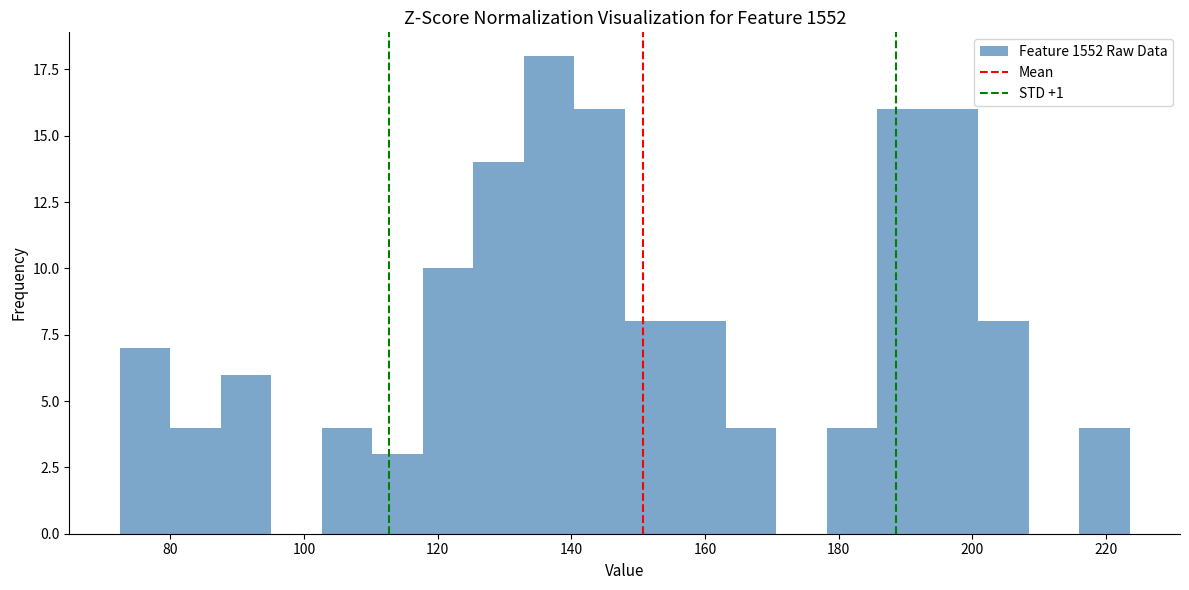

Read against the x-axis, roughly where is the centre of the tallest bar?

136